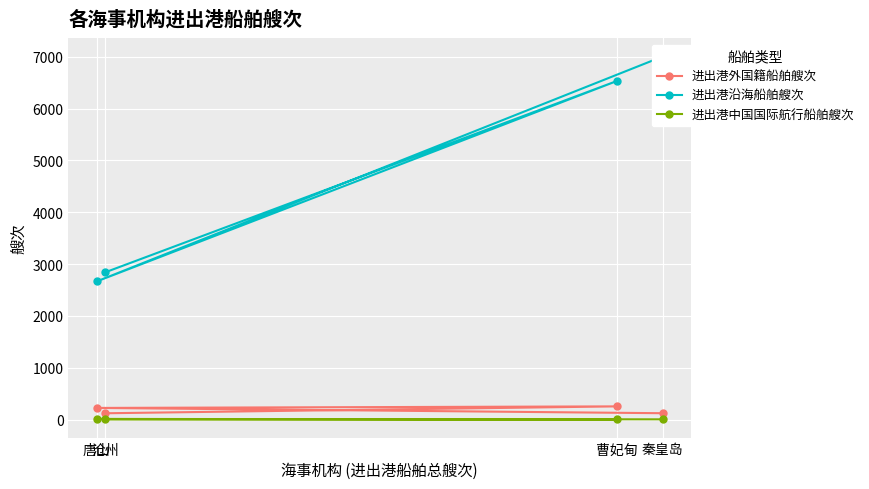

Which series changed the most between 秦皇岛 and 沧州?

进出港沿海船舶艘次